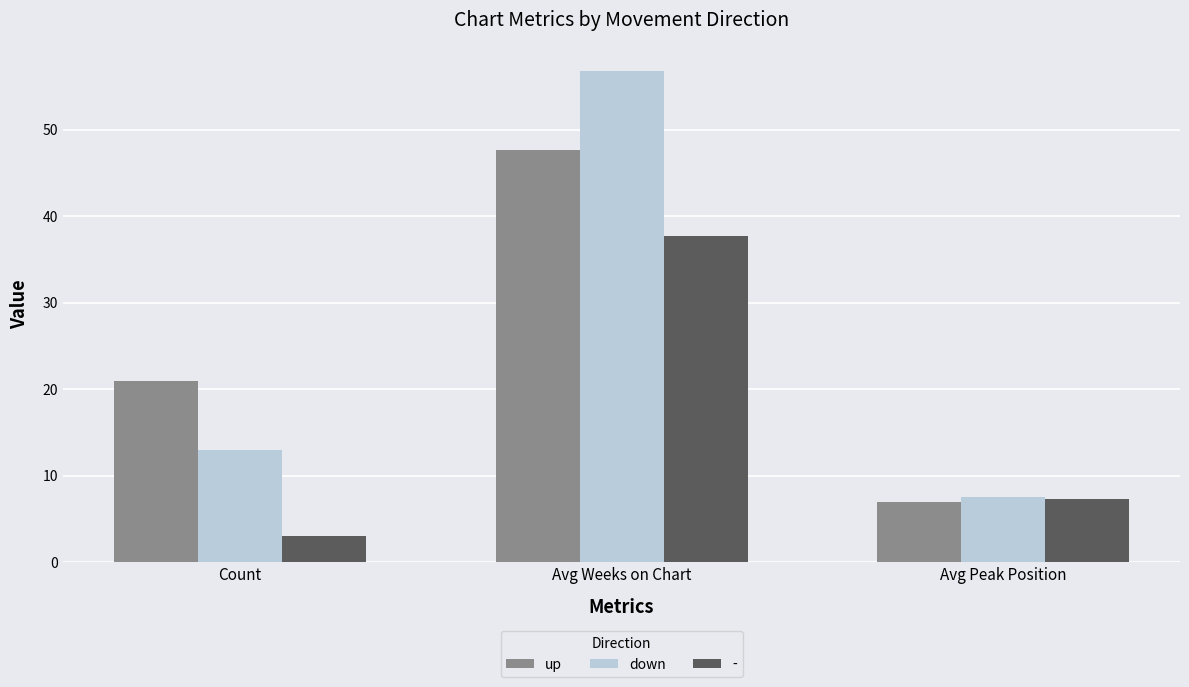

Rank the categories by up value from lowest to highest.

Avg Peak Position, Count, Avg Weeks on Chart